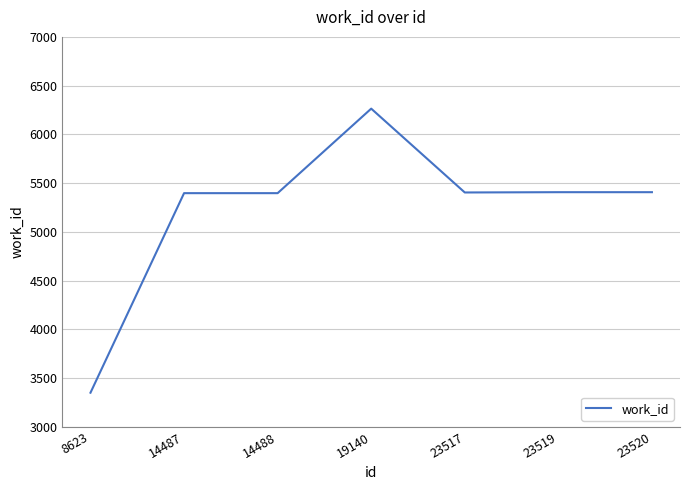

The chart shows a value of 5397 at 14487. True or false?

True